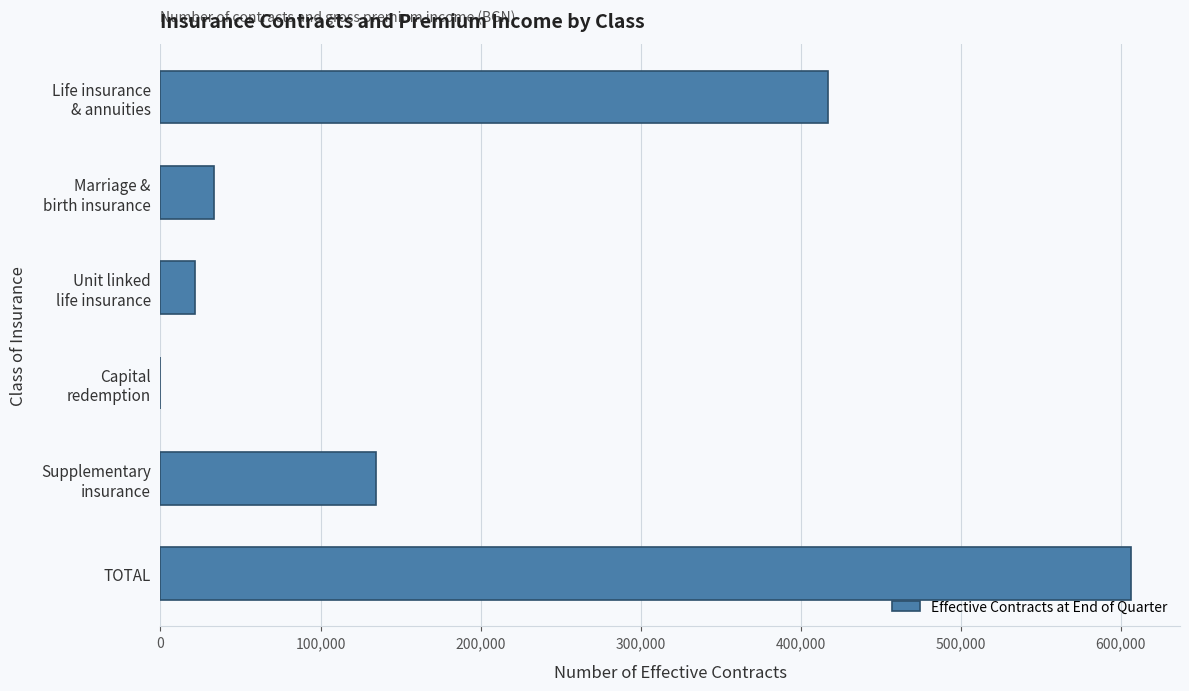

The chart shows a value of 261435 at TOTAL. True or false?

False